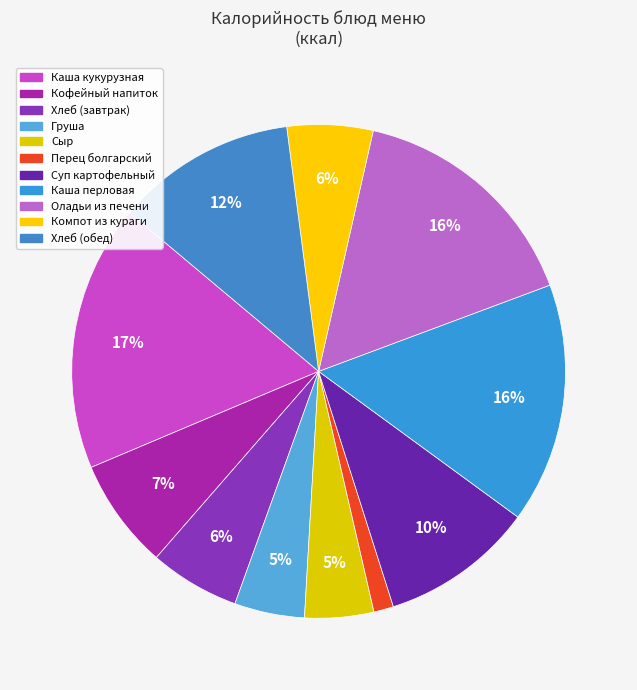

Rank the categories by value from highest to lowest.

Каша жидкая молочная кукурузная, оладьи из печени по-кунцевски, каша перловая рассыпчатая, Хлеб пшеничный (обед), суп картофельный с макаронными изделиями, кофейный напиток с молоком, Хлеб пшеничный (завтрак), компот из кураги, груша, сыр твердых сортов, перец болгарский в нарезке